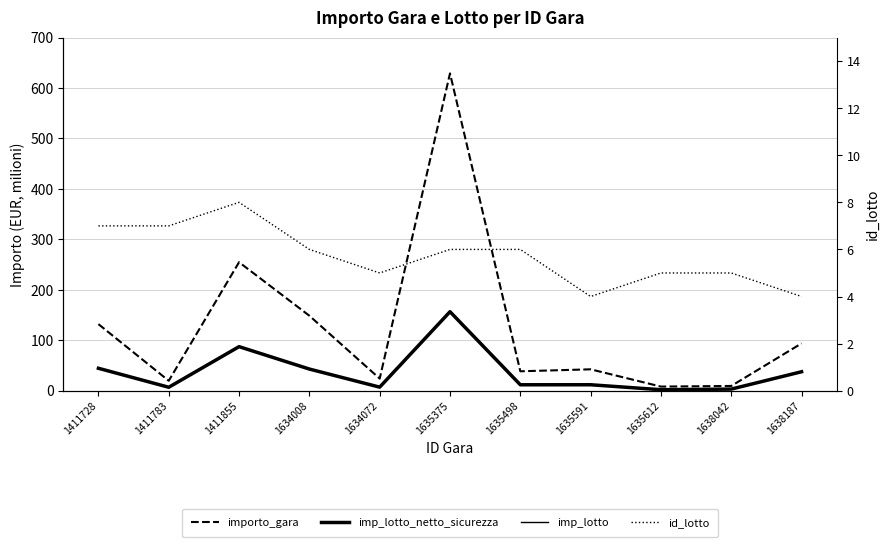

Count the number of data series in this chart.

4